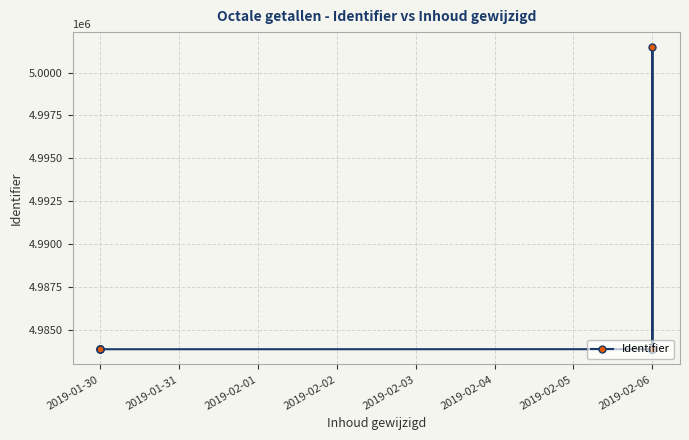

What is the ratio of the value at 9 to the value at 10?

1.0